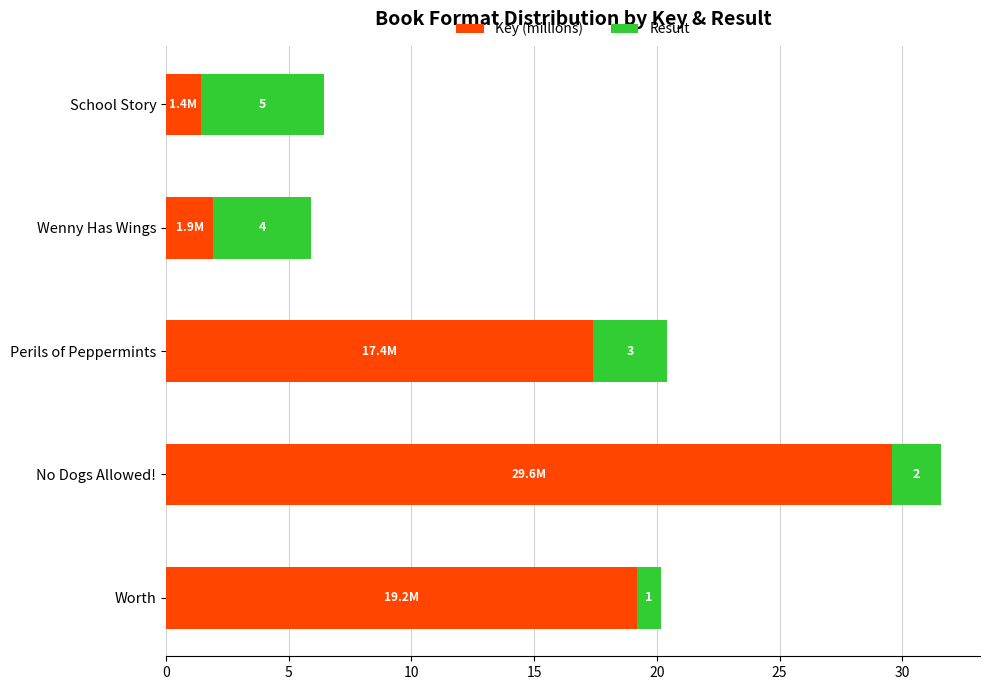

Is it true that Key (millions) equals 30.5 at Perils of Peppermints?

False